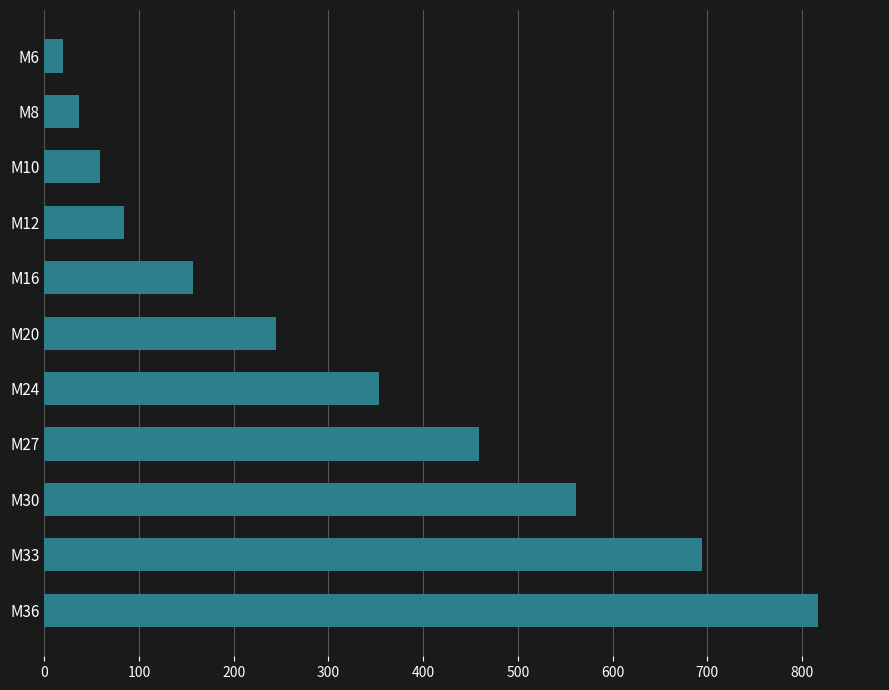

What is the average value?

316.9